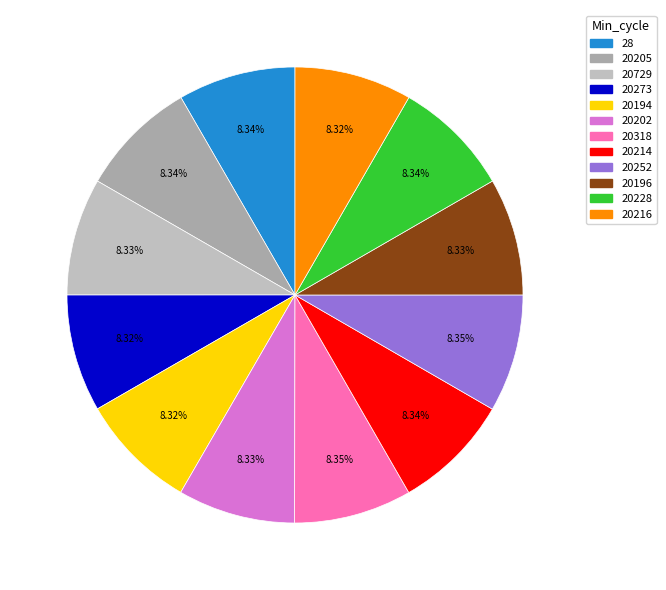

Count the number of slices in the pie.

12